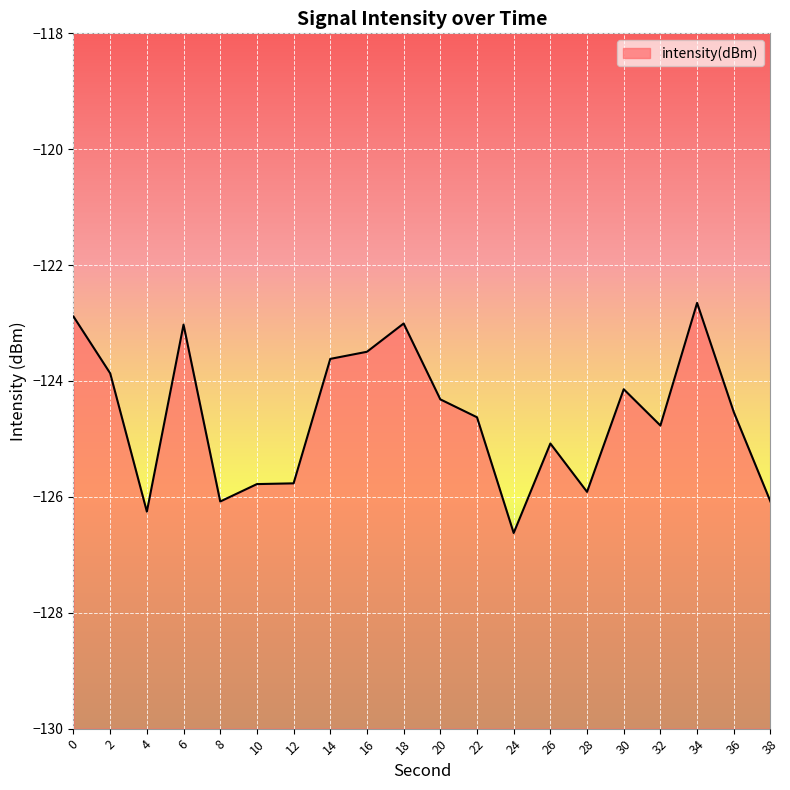

How many lines are shown in the chart?

1